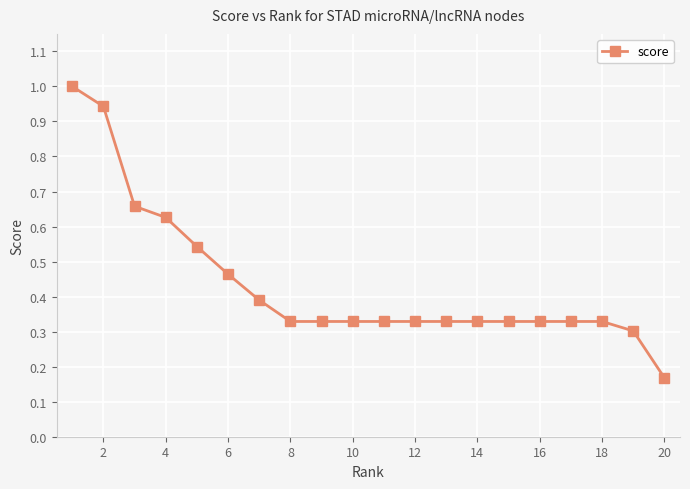

What is the average value?

0.4